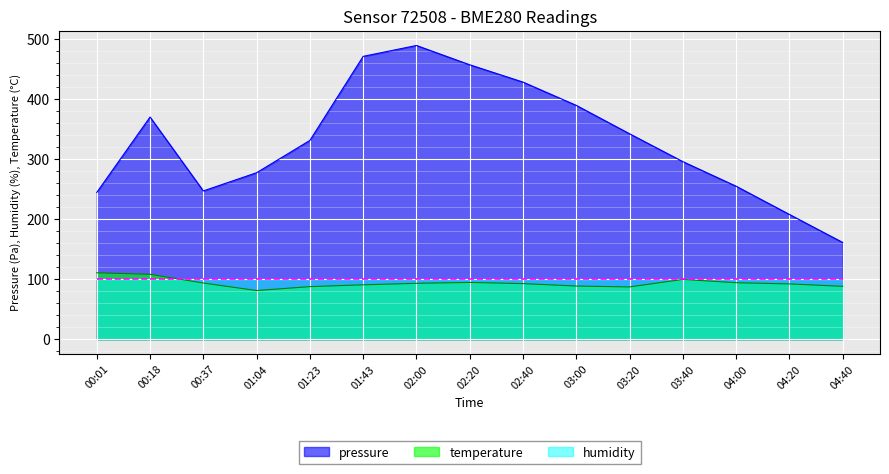

At which label does temperature reach its peak?

00:01